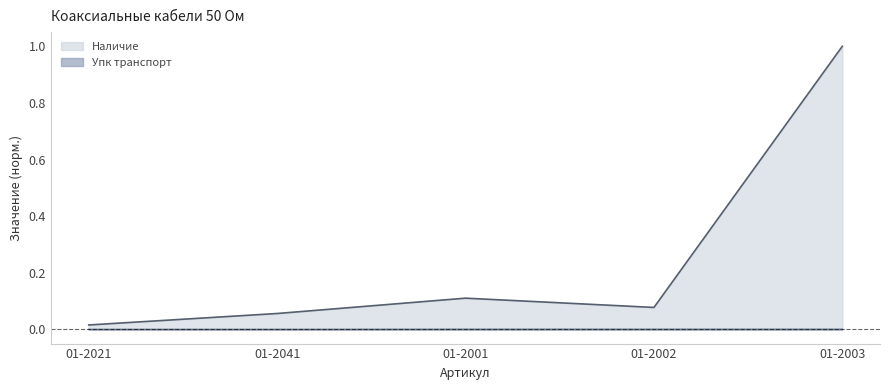

What value does the Наличие series have at 01-2002?

0.1